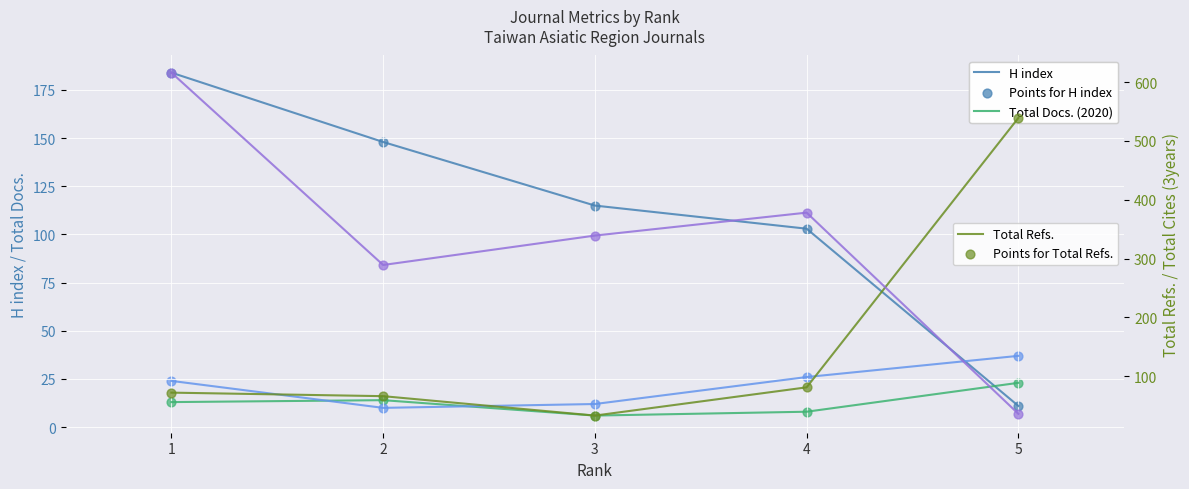

At how many categories does at least one series exceed 515?

2